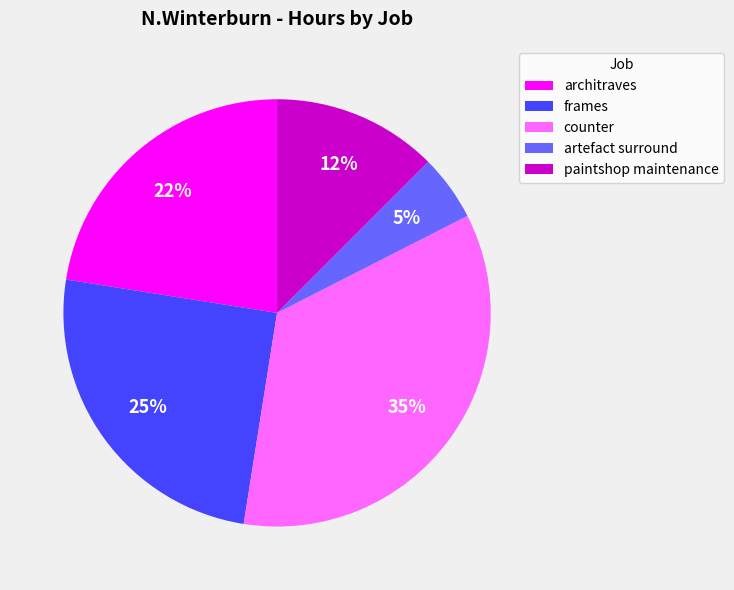

To the nearest percent, what is the difference between the largest and smallest slice percentages?

30%